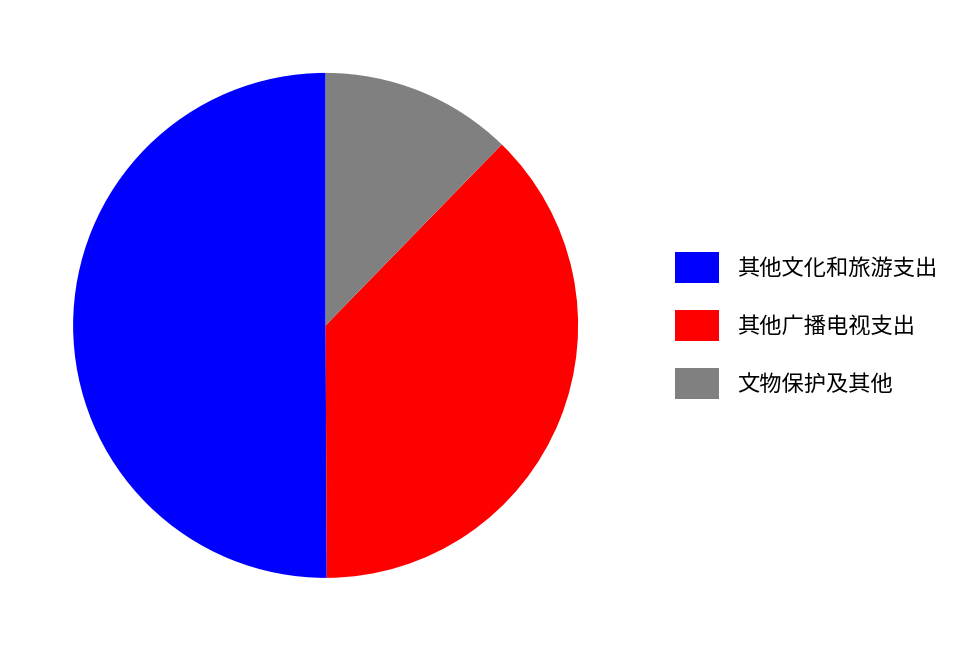

Is it true that 其他文化和旅游支出 is 50% of the pie?

True